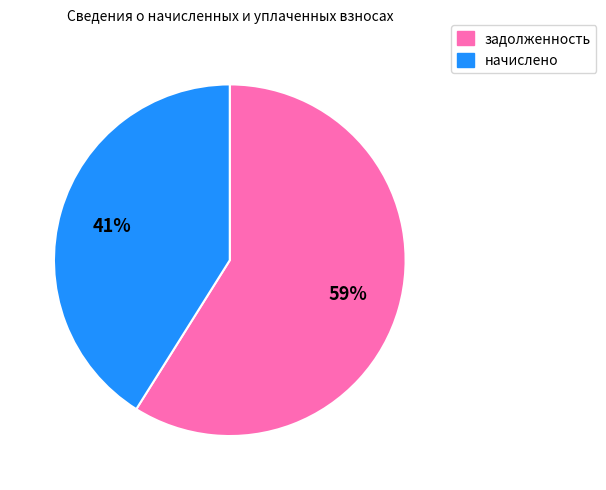

To the nearest percent, what percentage of the pie is задолженность?

59%